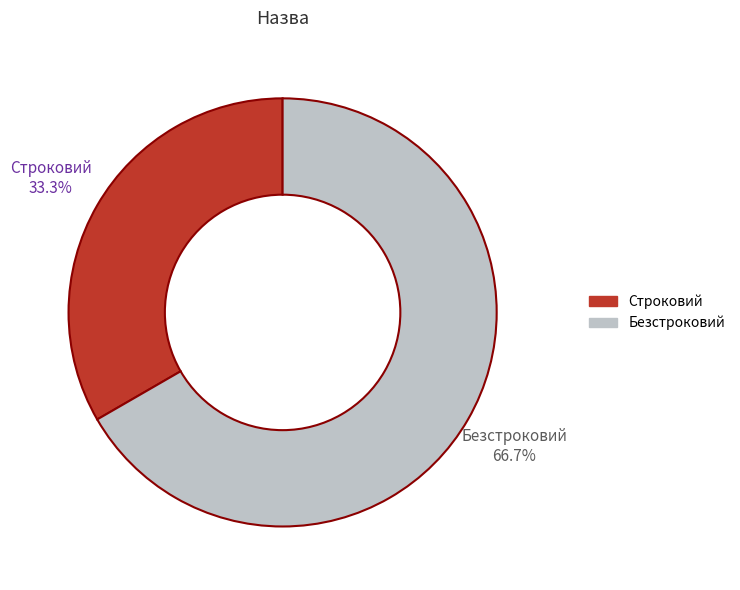

Which category has the biggest portion of the pie?

Безстроковий